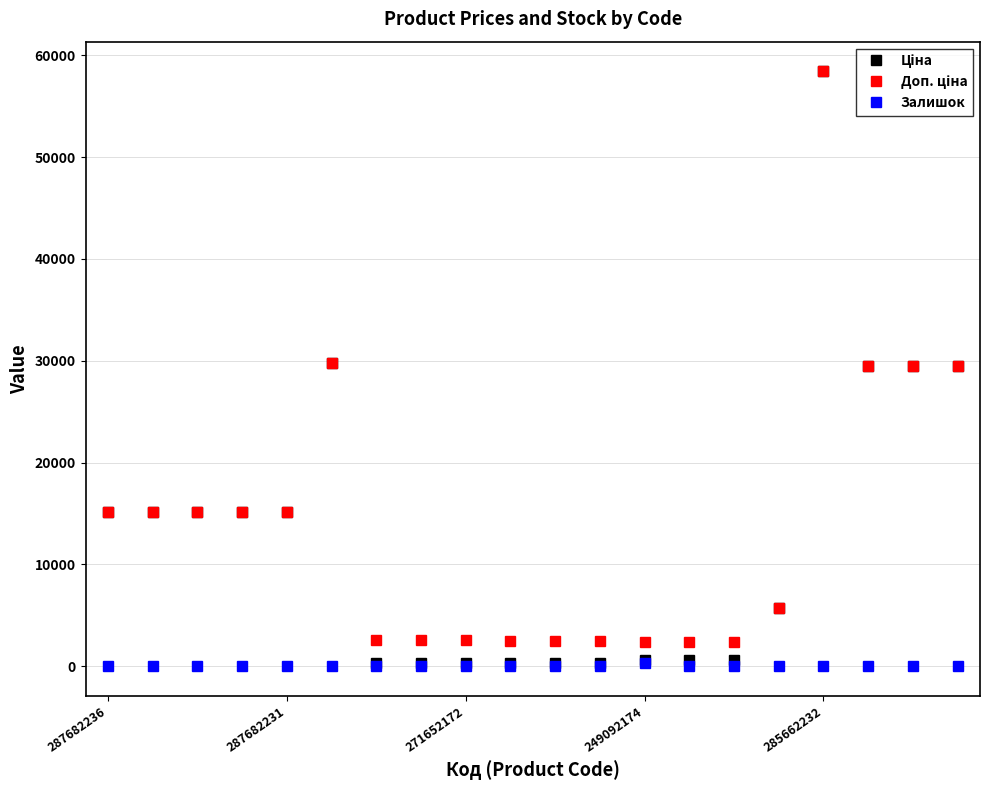

At how many categories does at least one series exceed 11101?

10